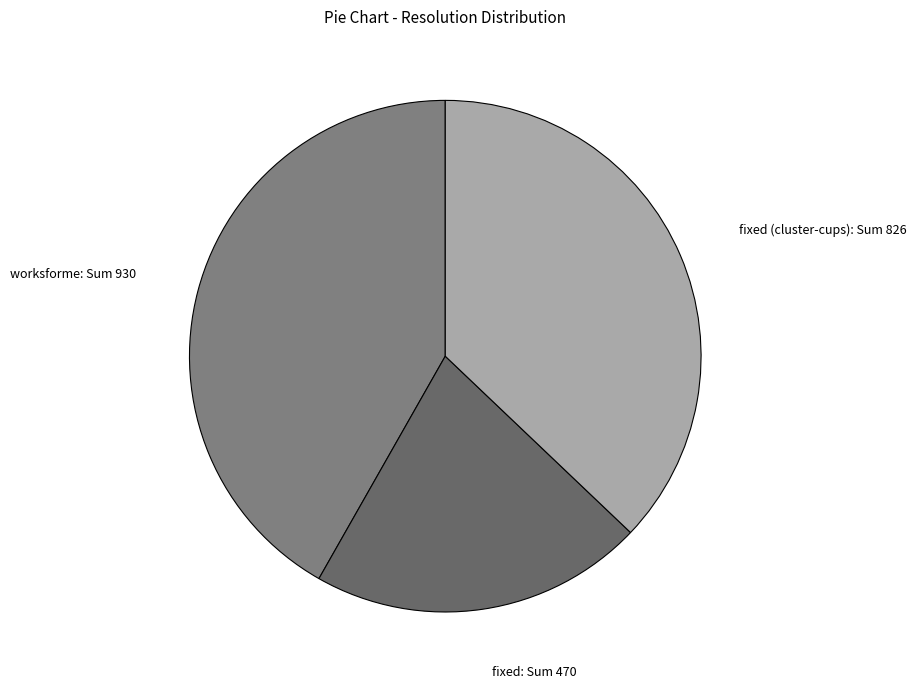

Rank the categories by value from lowest to highest.

fixed: Sum 470, fixed (cluster-cups): Sum 826, worksforme: Sum 930